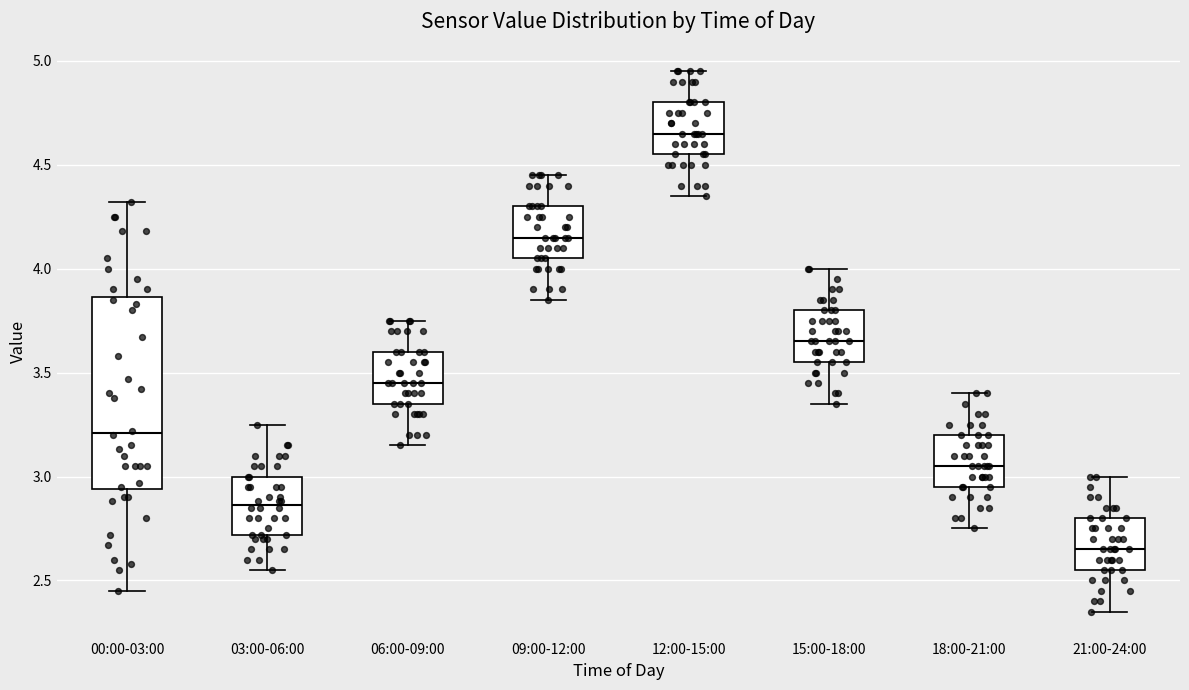

Which box is the tallest, from its lower edge to its upper edge?

00:00-03:00